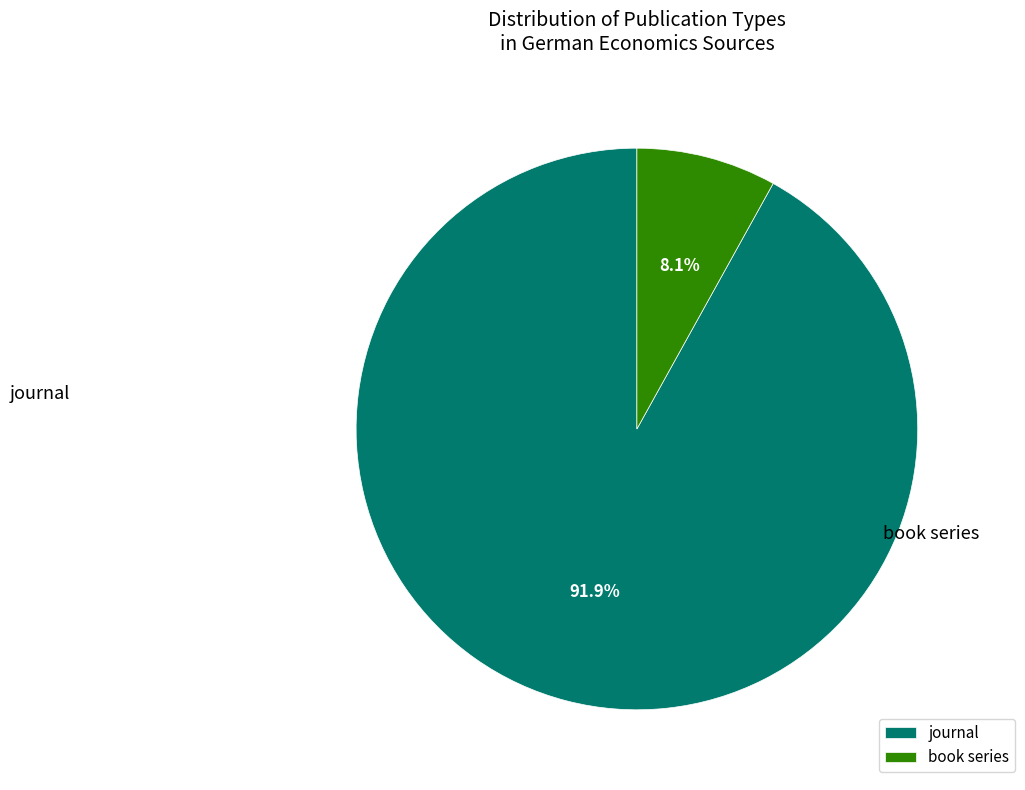

What percentage is NOT represented by journal?

8.1%